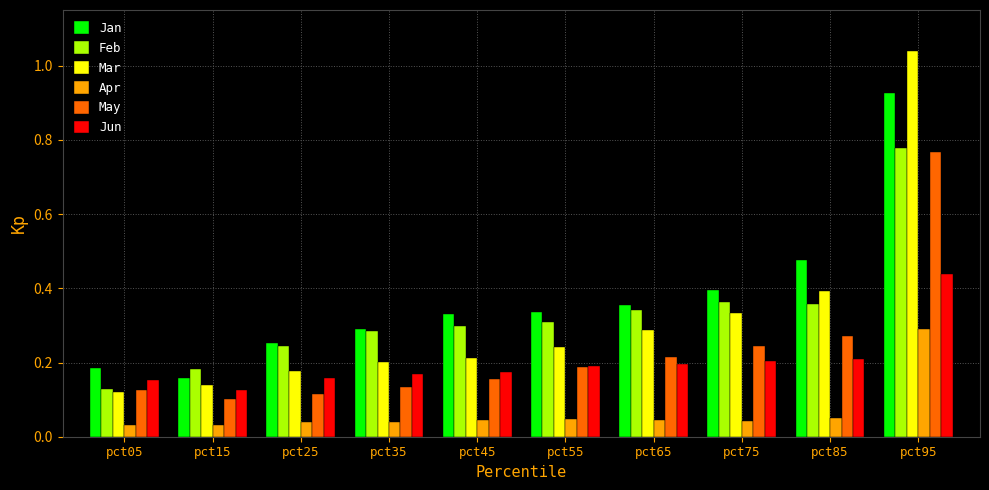

Between pct45 and pct85, which series saw the biggest shift?

Mar